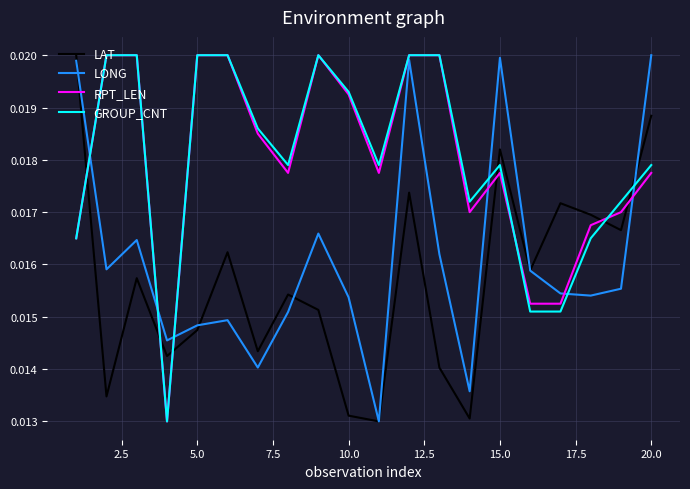

After their last crossing, which series has the higher values: LONG or RPT_LEN?

LONG